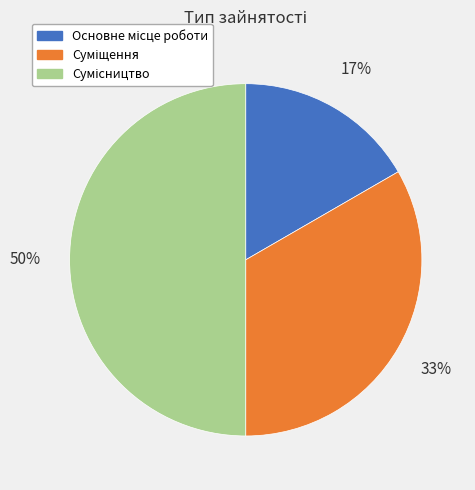

To the nearest percent, what is the difference between the largest and smallest slice percentages?

33%